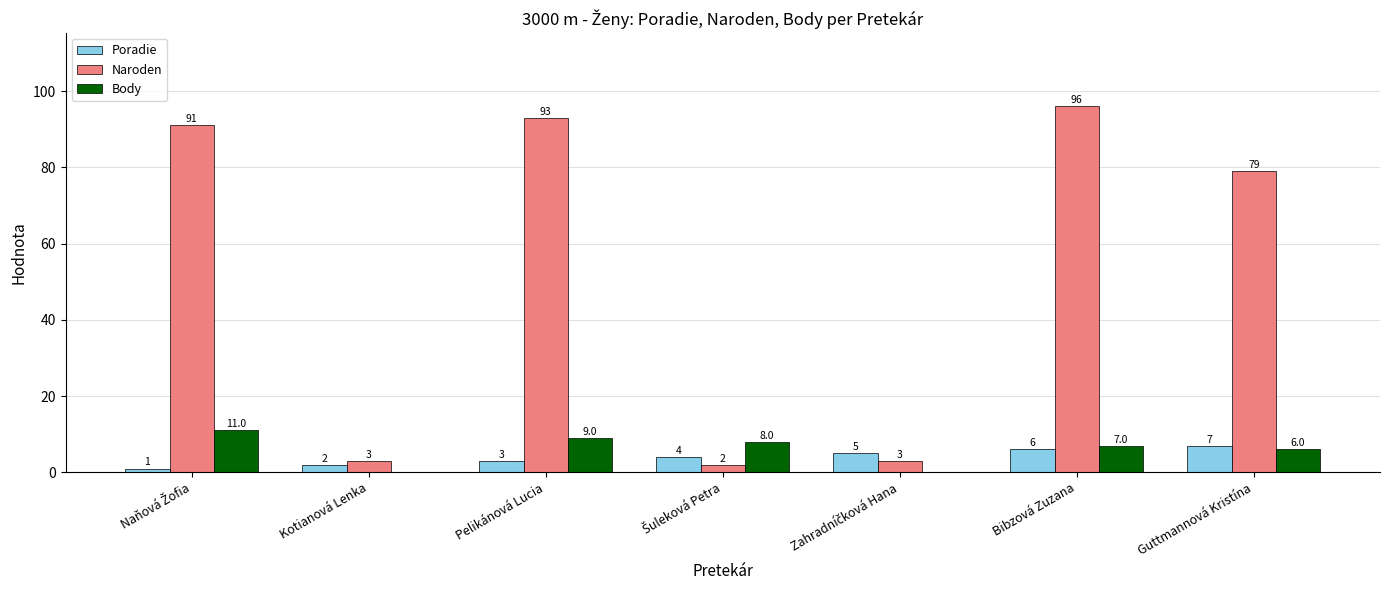

What is the spread (max minus min) of values at Guttmannová Kristína?

73